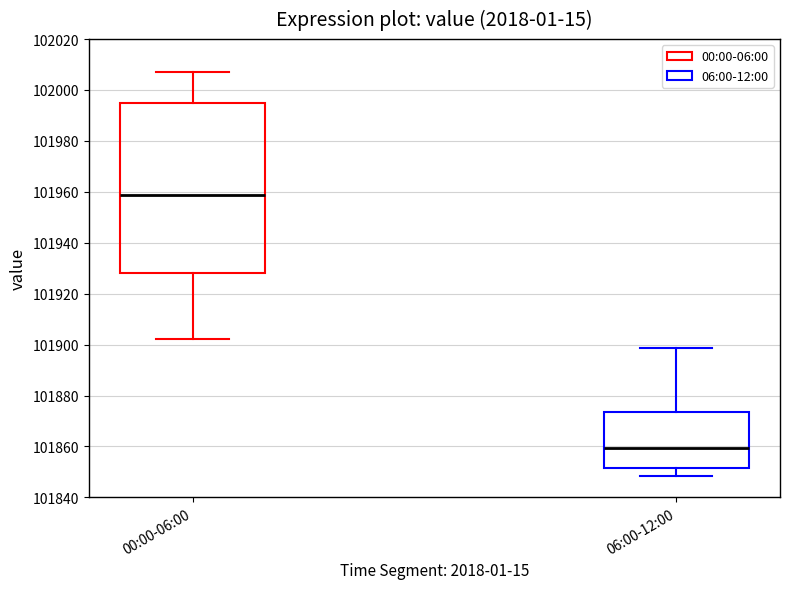

Comparing the boxes themselves (not the whiskers), which one is the tallest?

00:00-06:00